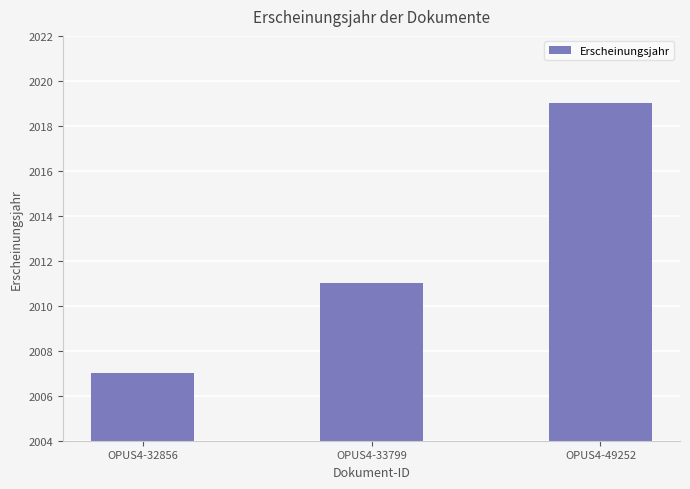

At which category does the chart reach its peak across all series?

OPUS4-49252